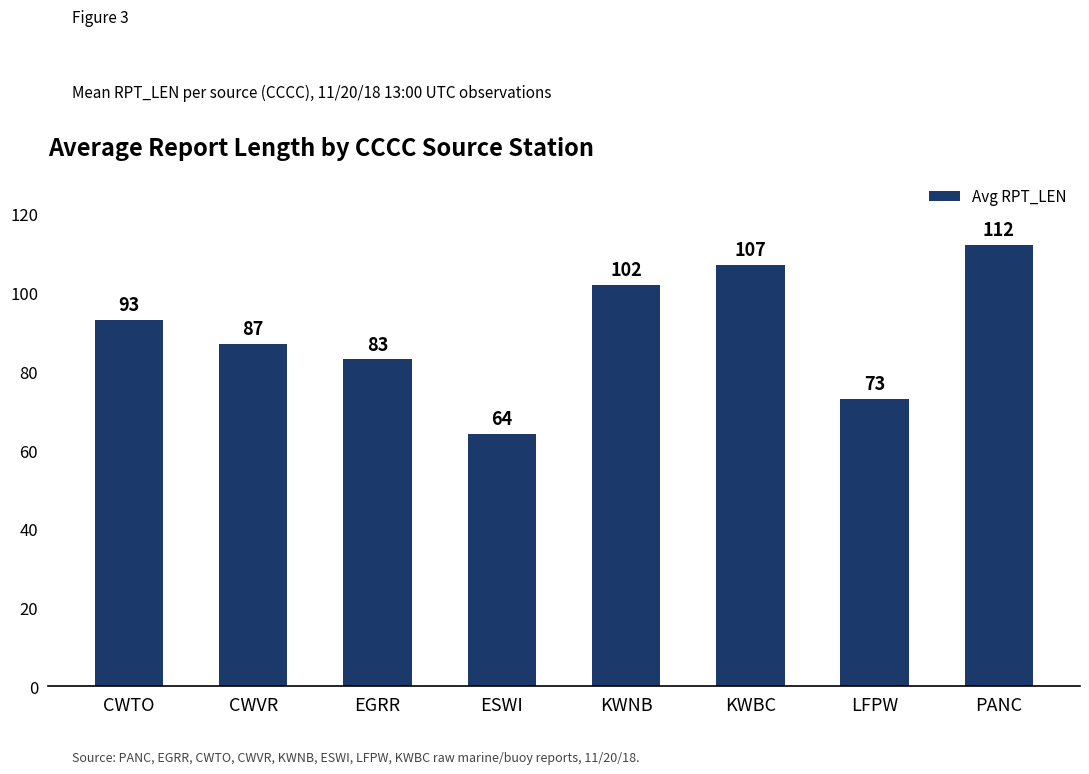

What is the label of the 4th bar from the right?

KWNB